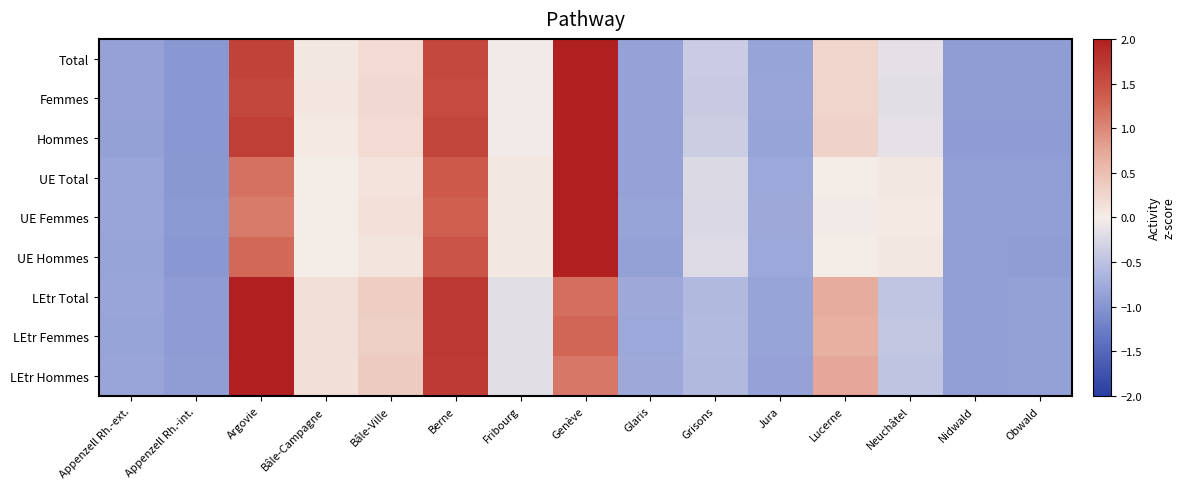

Which has a higher value, Obwald or Jura?

Jura